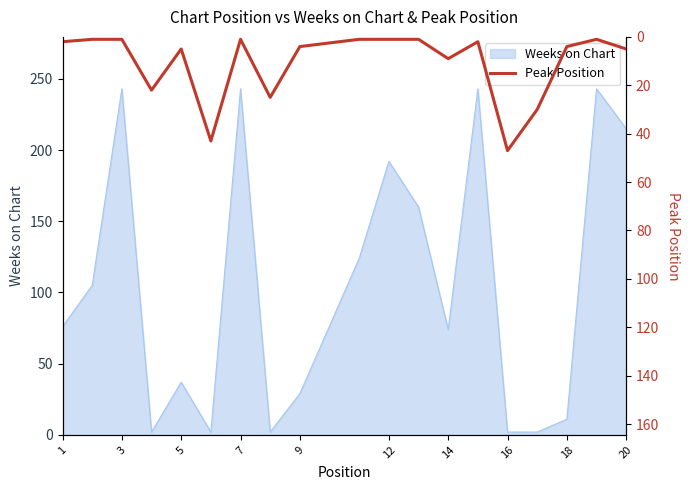

The Weeks on Chart series shows 29 at 9. True or false?

True